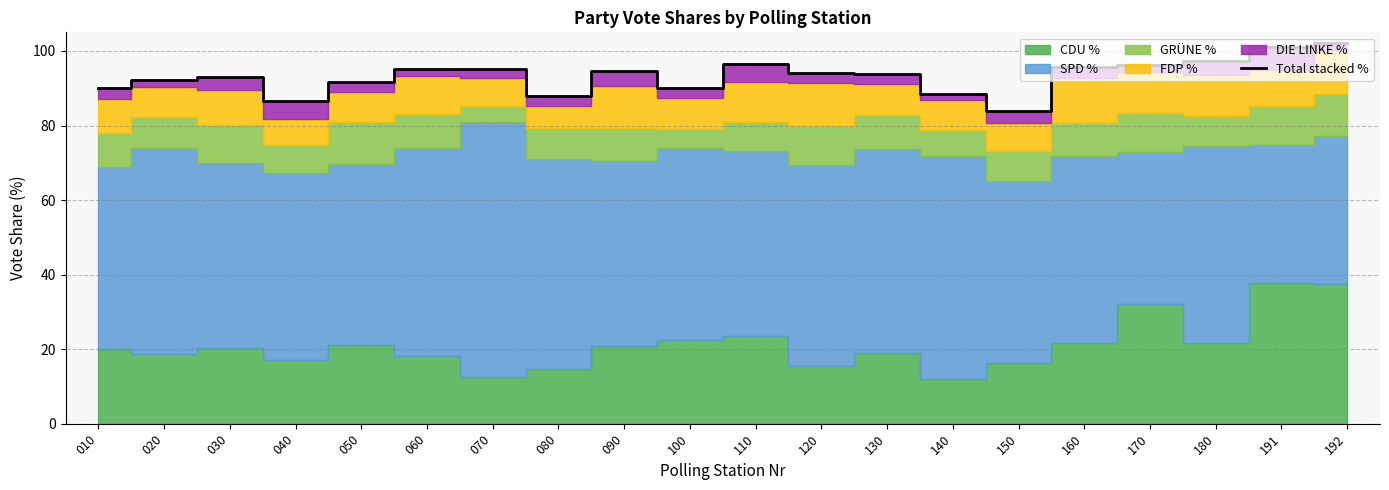

What is the value of the 10th point from the left?

90.0